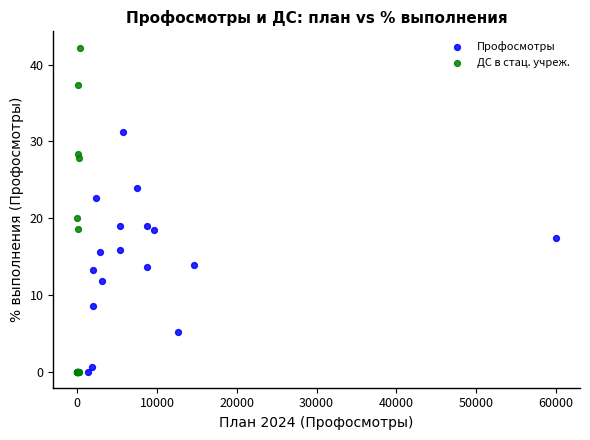

Which series has the widest spread of Y values?

ДС в стац. учреж.